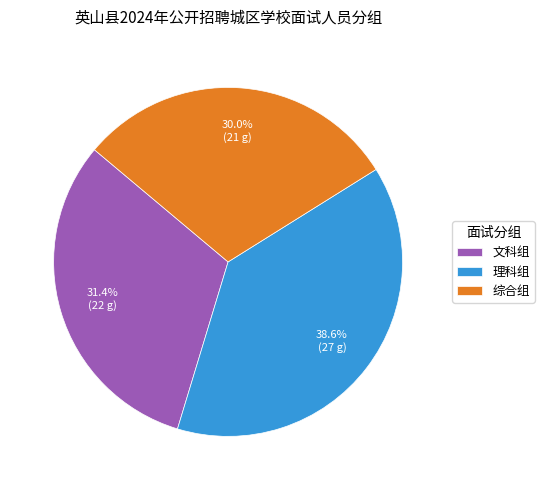

Rank the categories by value from lowest to highest.

综合组, 文科组, 理科组